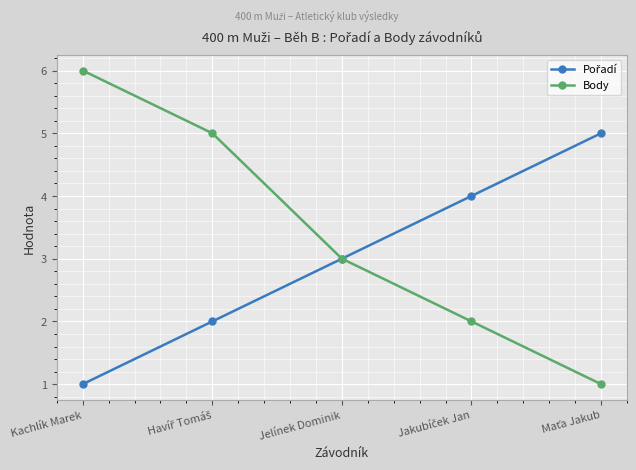

Which series has the largest total across all categories?

Body